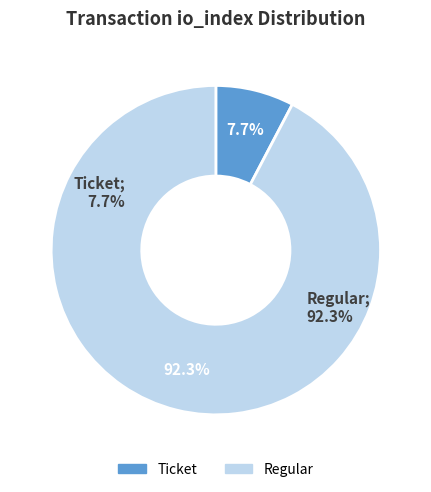

Between Ticket (io_index=0) and Regular (io_index=12), which is larger?

Regular (io_index=12)